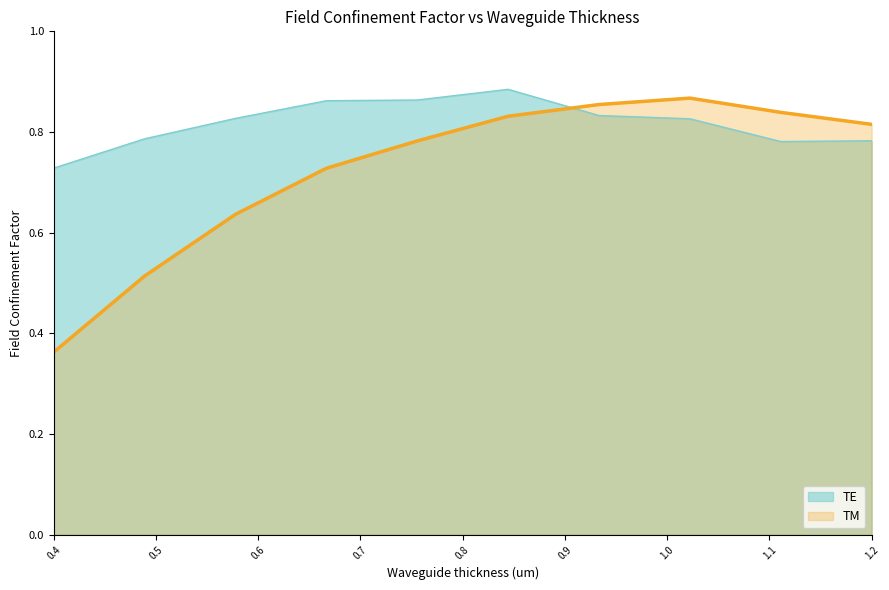

Which series ends up on top after the final intersection of TM and TE?

TM